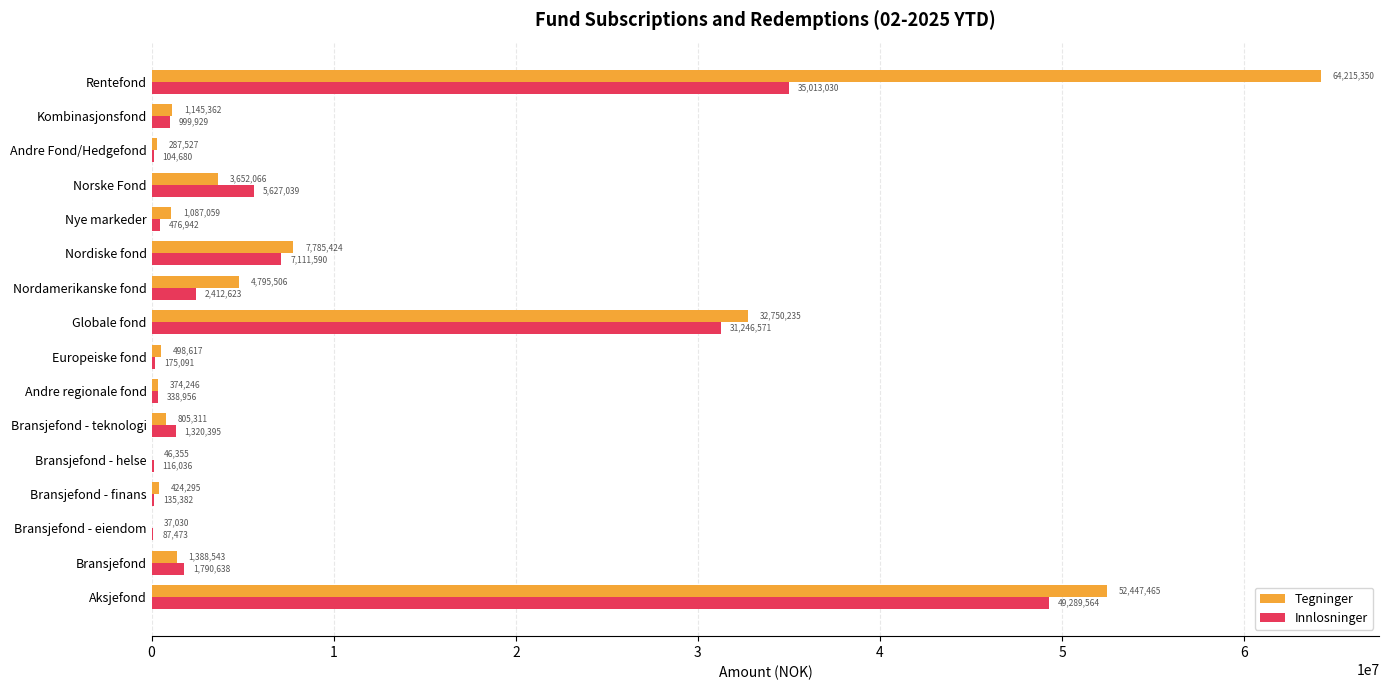

Which series has the widest spread of values?

Tegninger